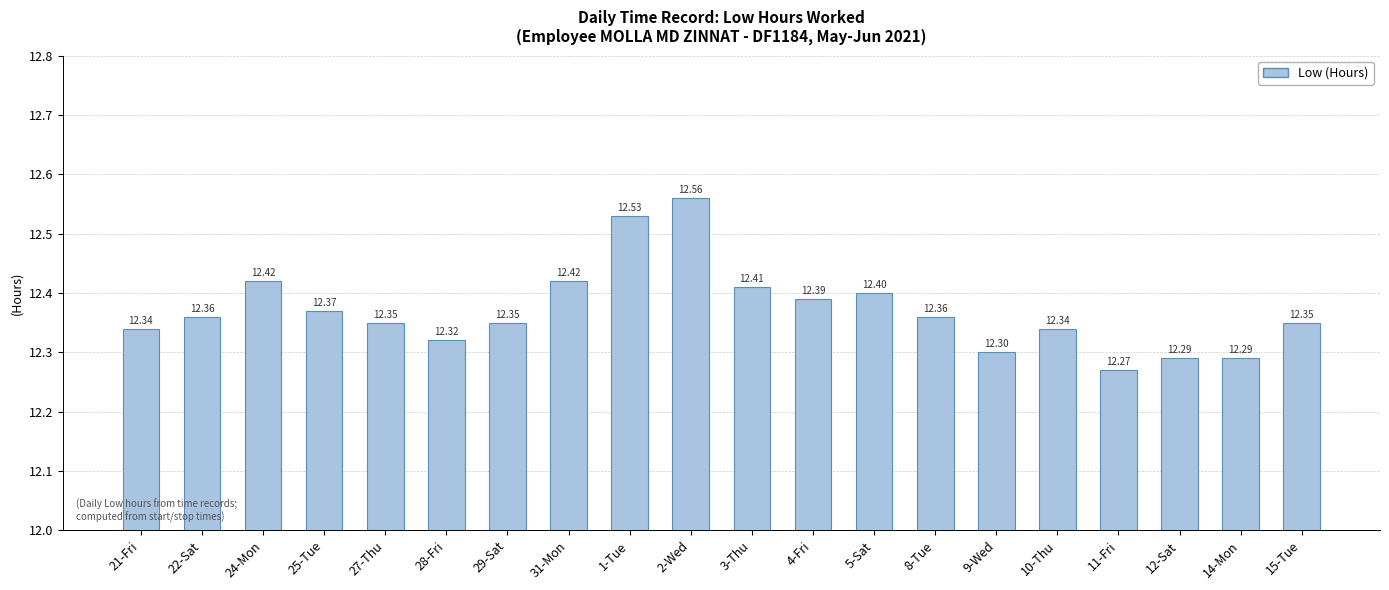

What is the ratio of the value at 15-Tue to the value at 22-Sat?

1.0